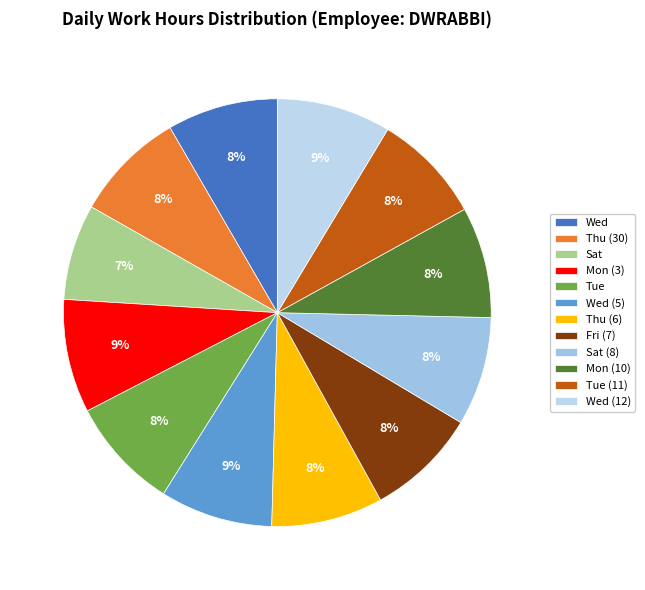

True or false: Wed (12) accounts for 9% of the total.

True